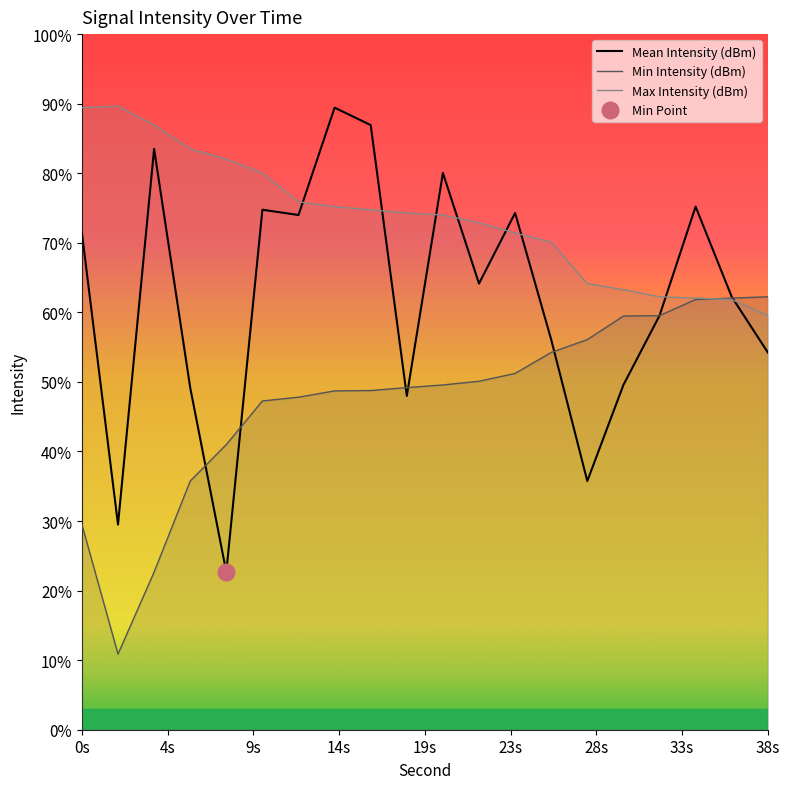

At which category is the sum across all series the highest?

14